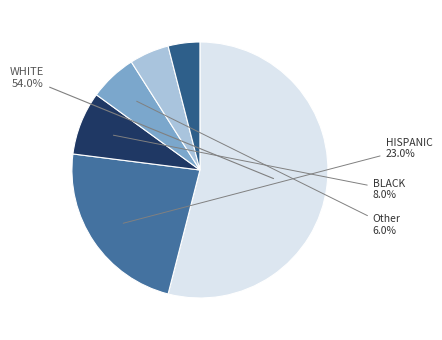

Count the number of slices in the pie.

6